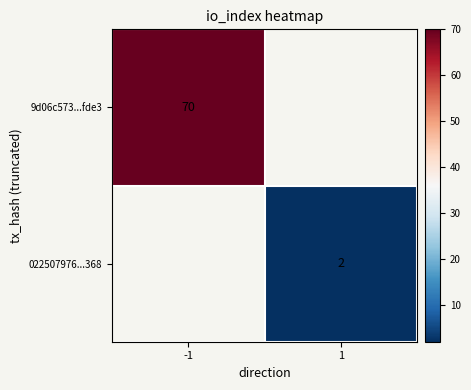

What is the greatest value displayed?

70.0